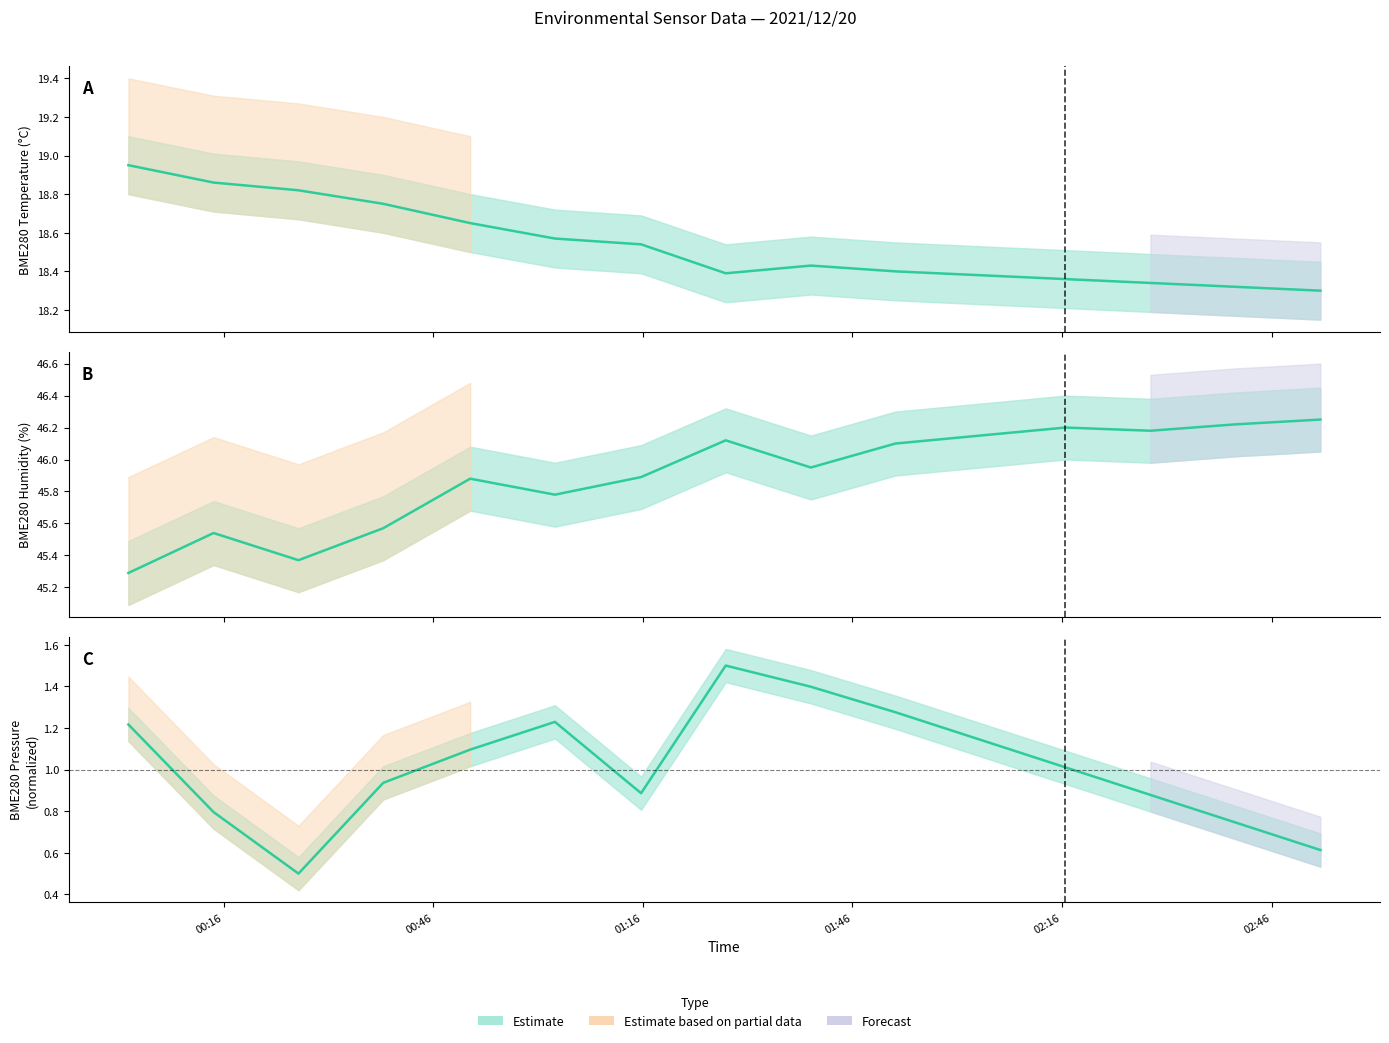

At 02:46, list the series in order from smallest to largest.

BME280_pressure (norm.), BME280_temperature, BME280_humidity